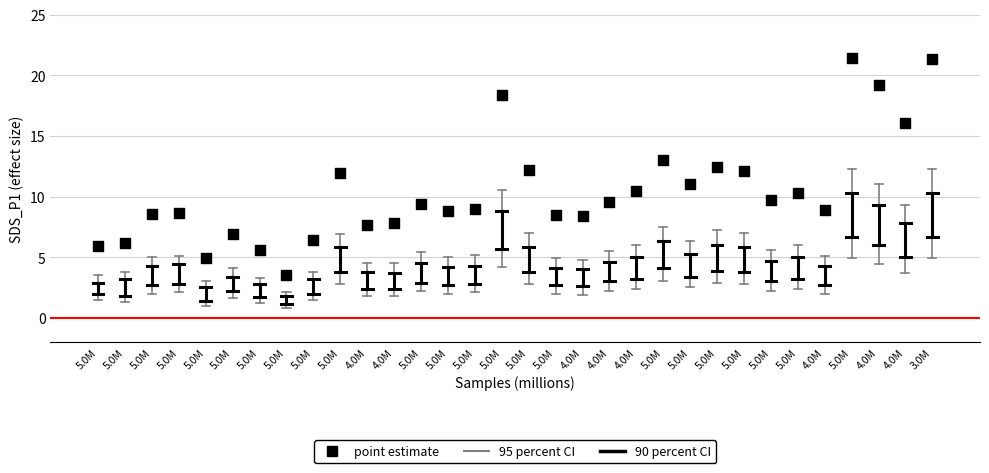

What is the range of Y values (max minus min)?

17.9